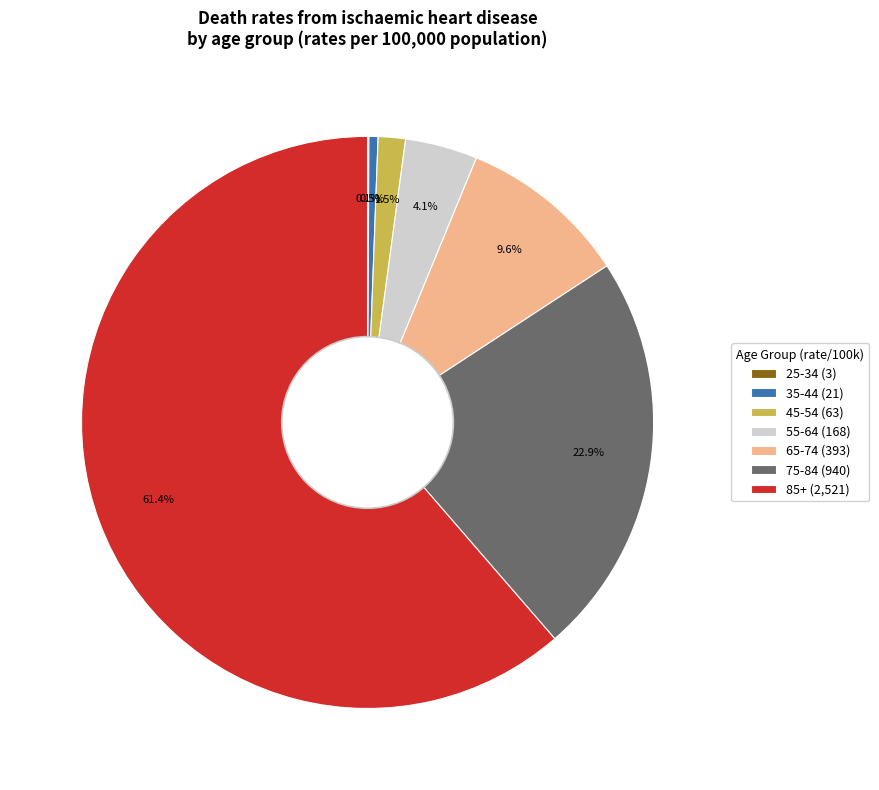

Which slice represents more than half of the pie?

85+ (2,521)